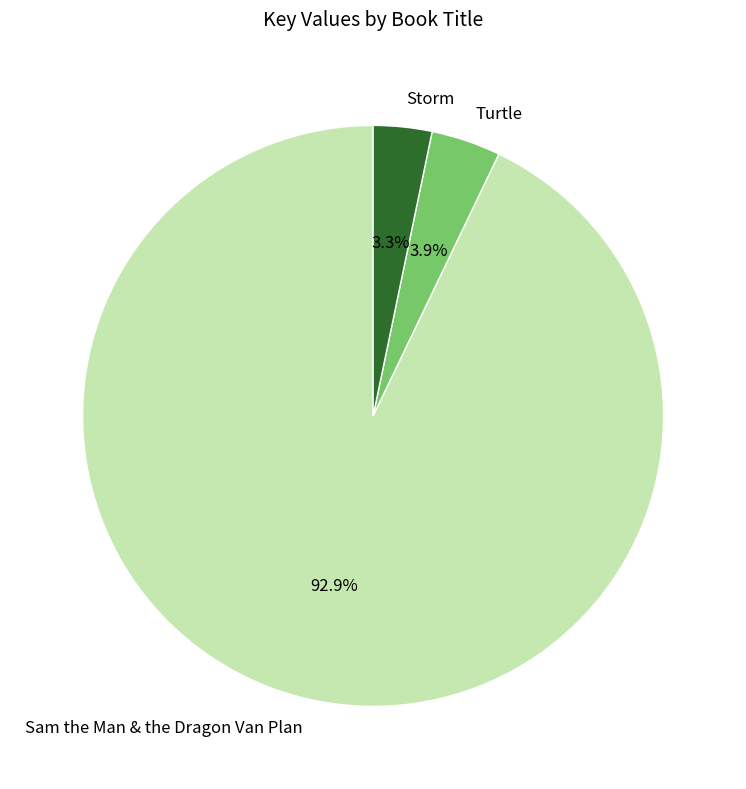

Which category has the biggest portion of the pie?

Sam the Man & the Dragon Van Plan